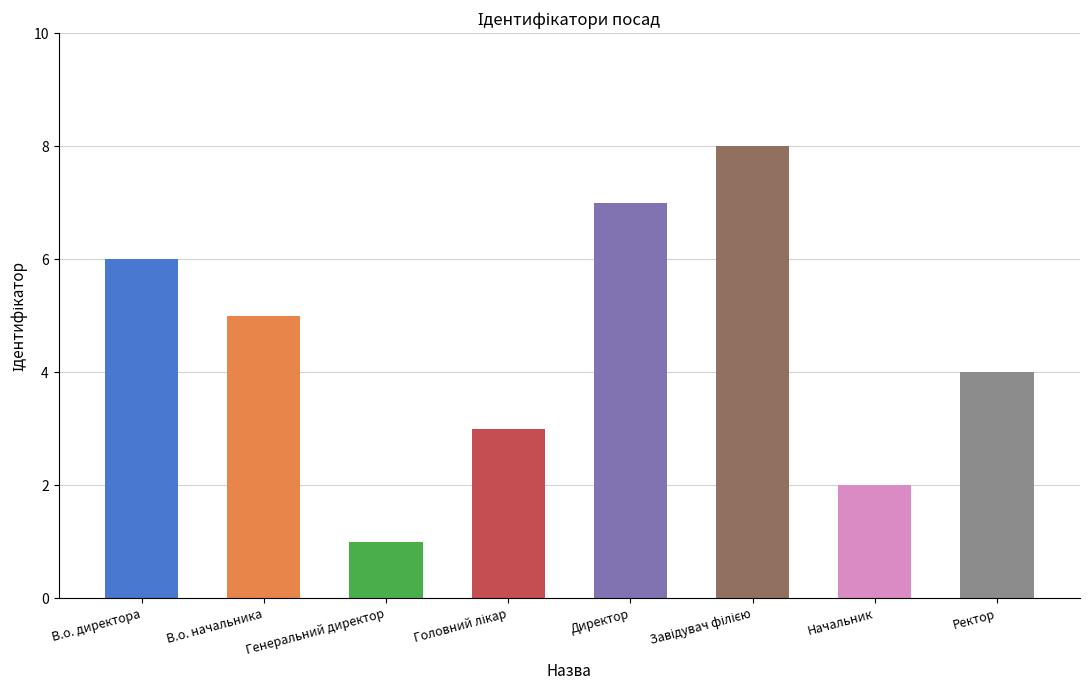

How many values are between 3 and 7?

5